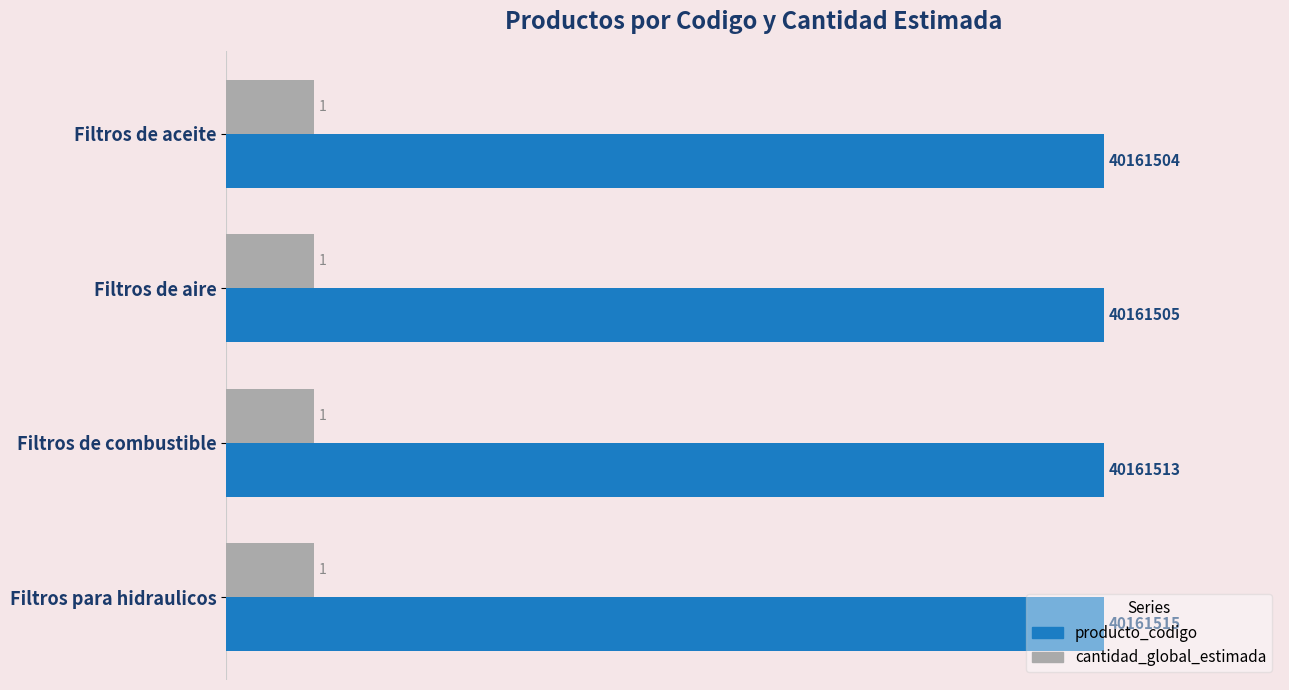

Which series has the largest total across all categories?

producto_codigo